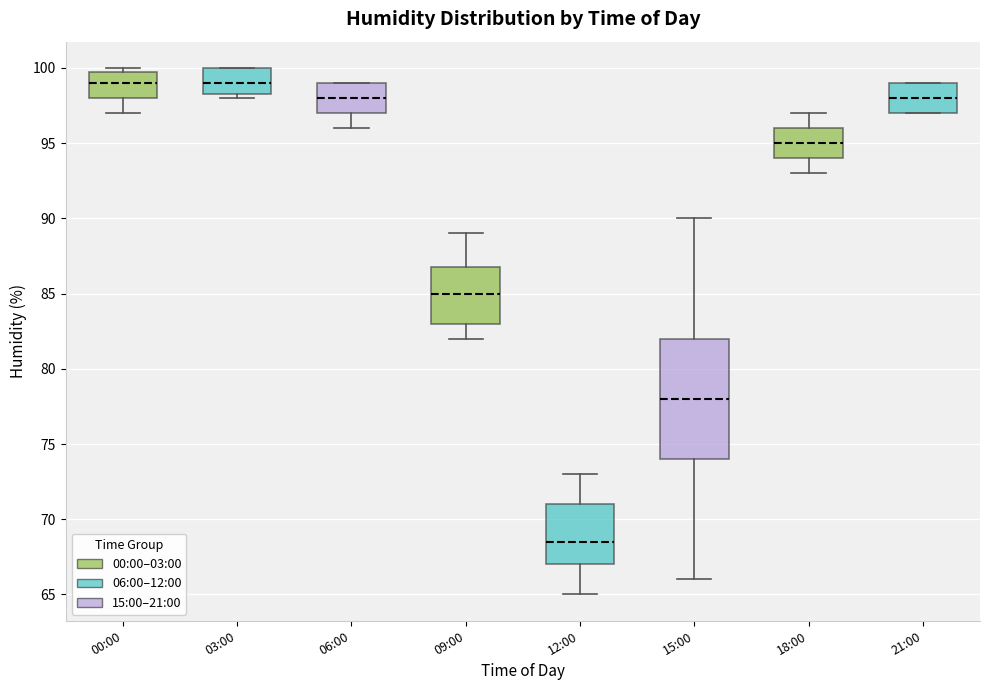

Where does the median line of the box for 03:00 sit on the y-axis? The values are not printed on the chart, so give them approximately, as read against the axis.

99.0